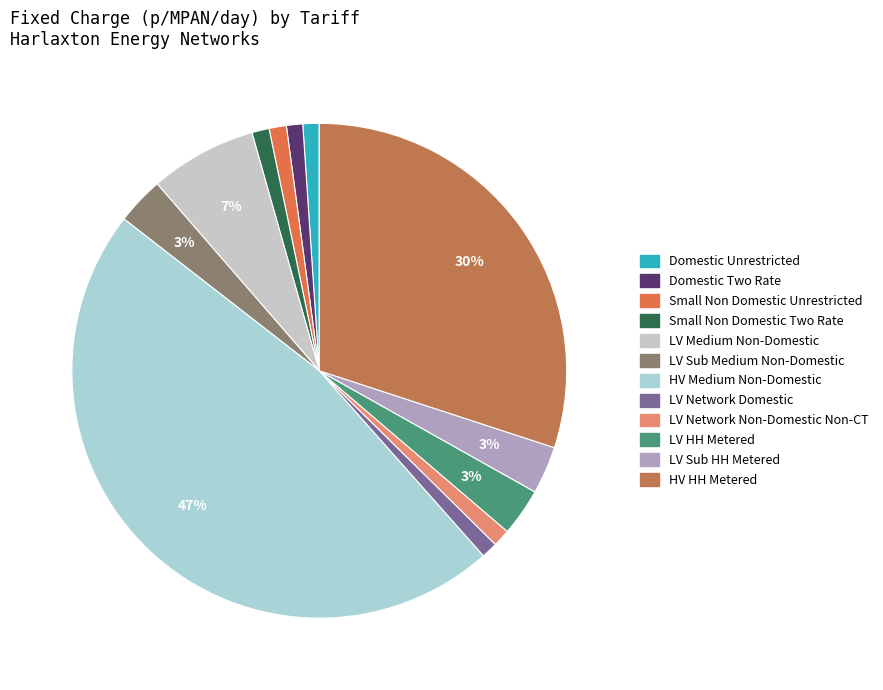

Count the number of slices in the pie.

12